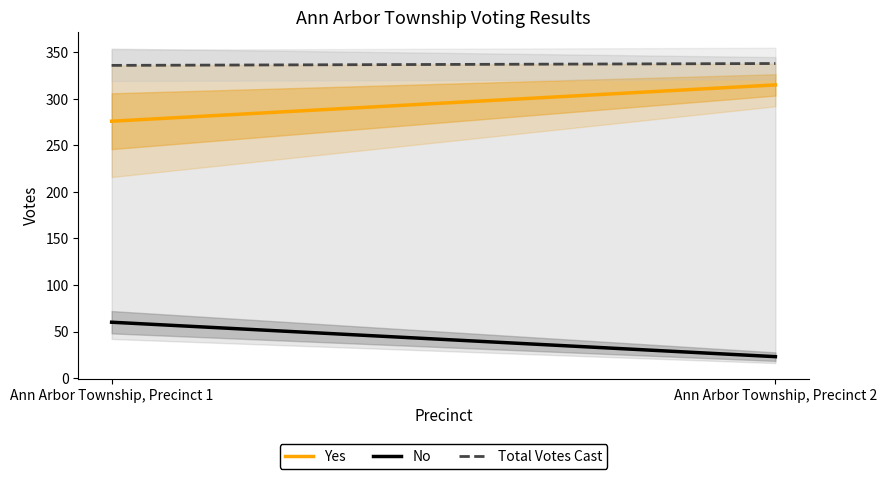

Count the number of categories in the chart.

2